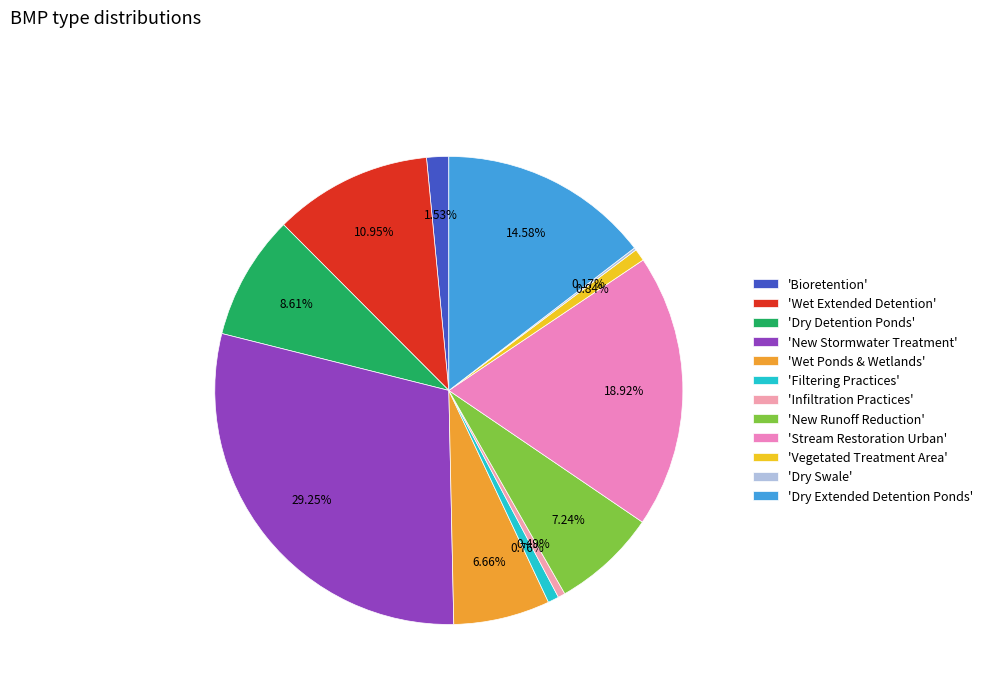

To the nearest percent, what is the difference between the largest and smallest slice percentages?

29%